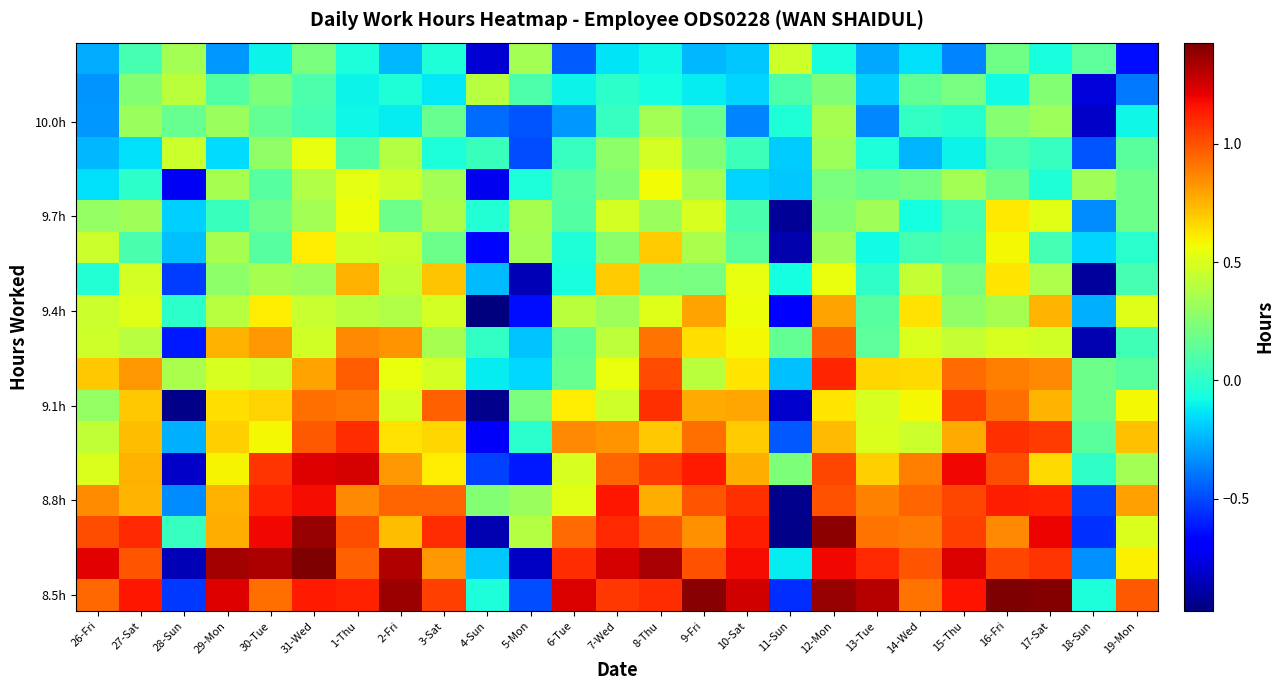

How many data points does each series have?

25